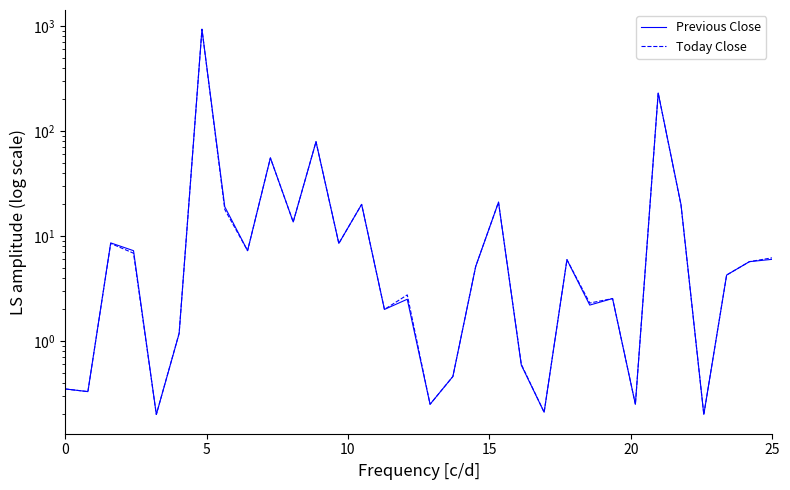

At how many categories does at least one series exceed 370?

1